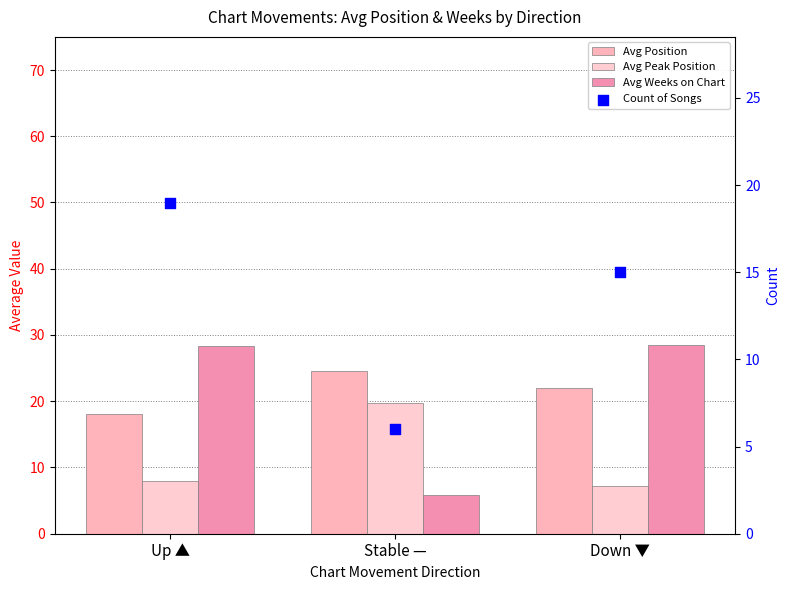

Which series has the largest total across all categories?

Avg Position